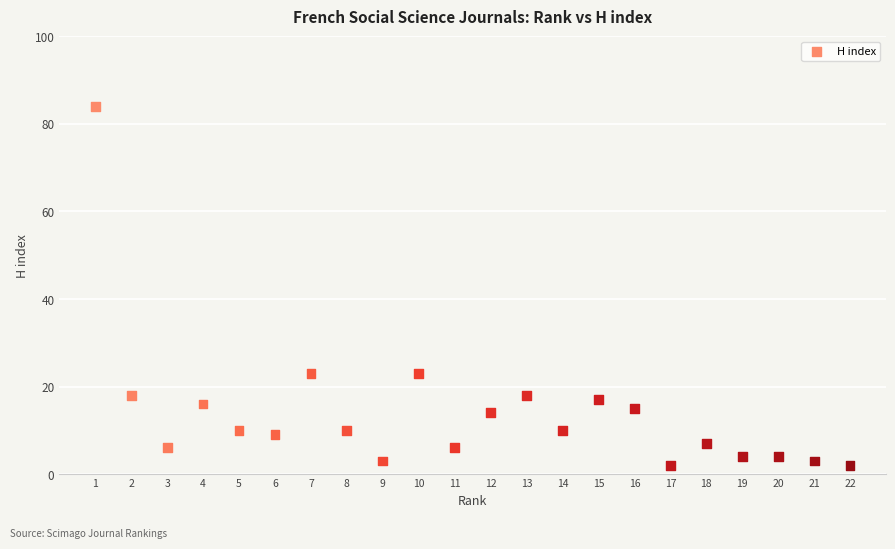

What is the range of Y values (max minus min)?

82